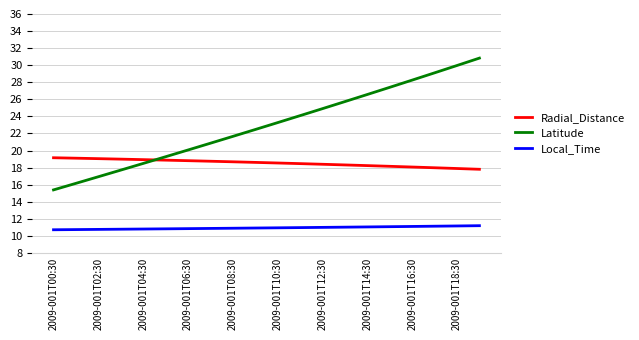

True or false: Radial_Distance and Local_Time cross at least once.

False